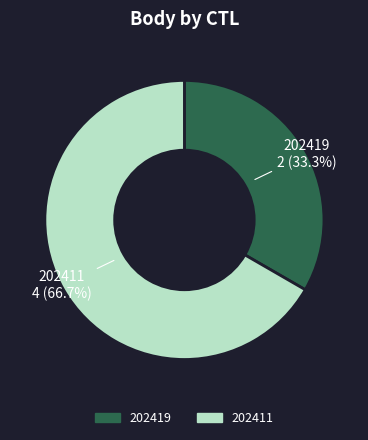

Which has a higher value, 202411 or 202419?

202411